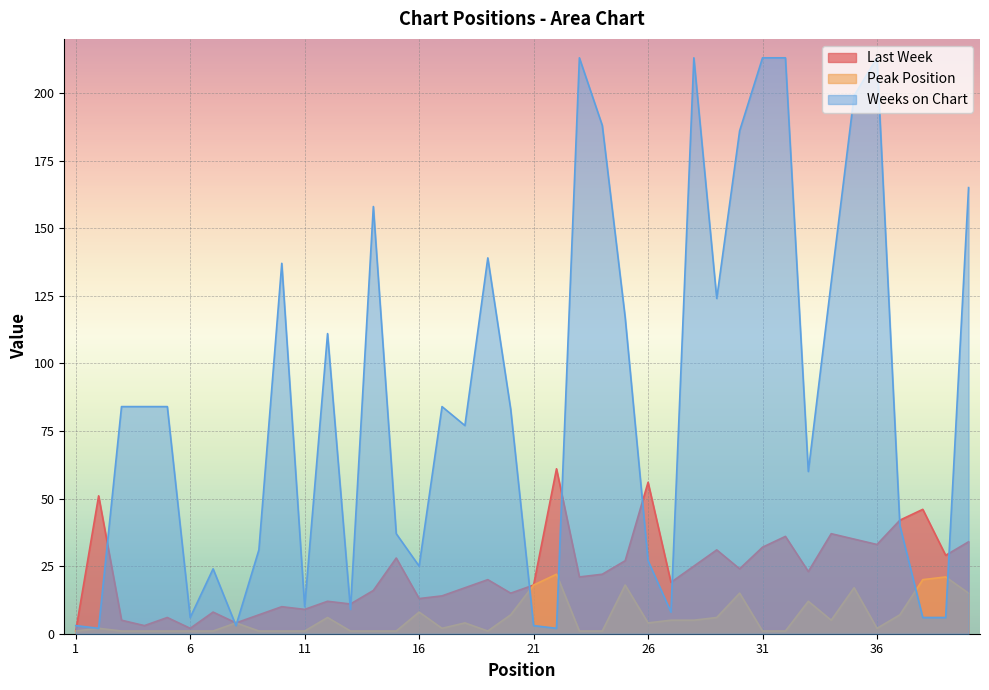

How many lines are shown in the chart?

3